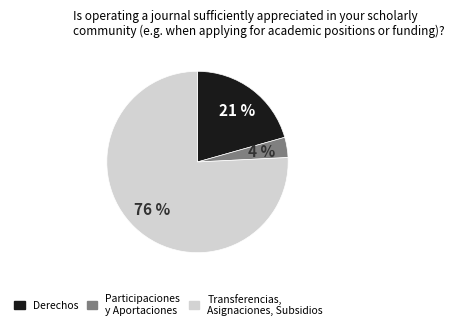

To the nearest percent, what is the average slice percentage?

33%